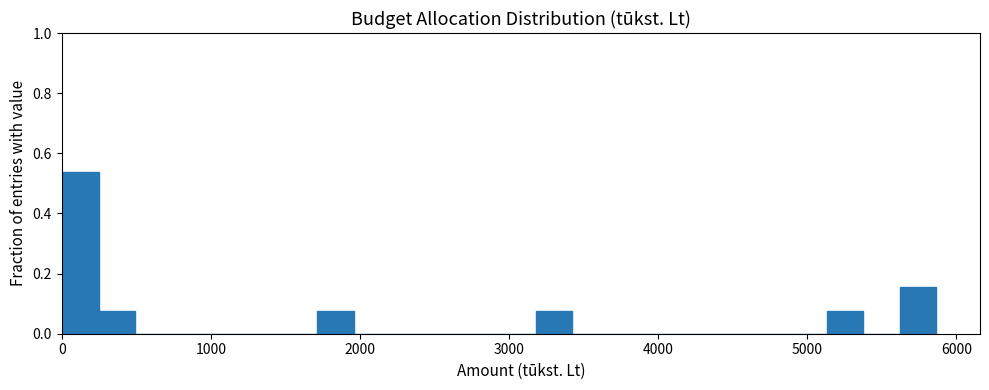

Read against the x-axis, roughly where is the centre of the tallest bar?

100